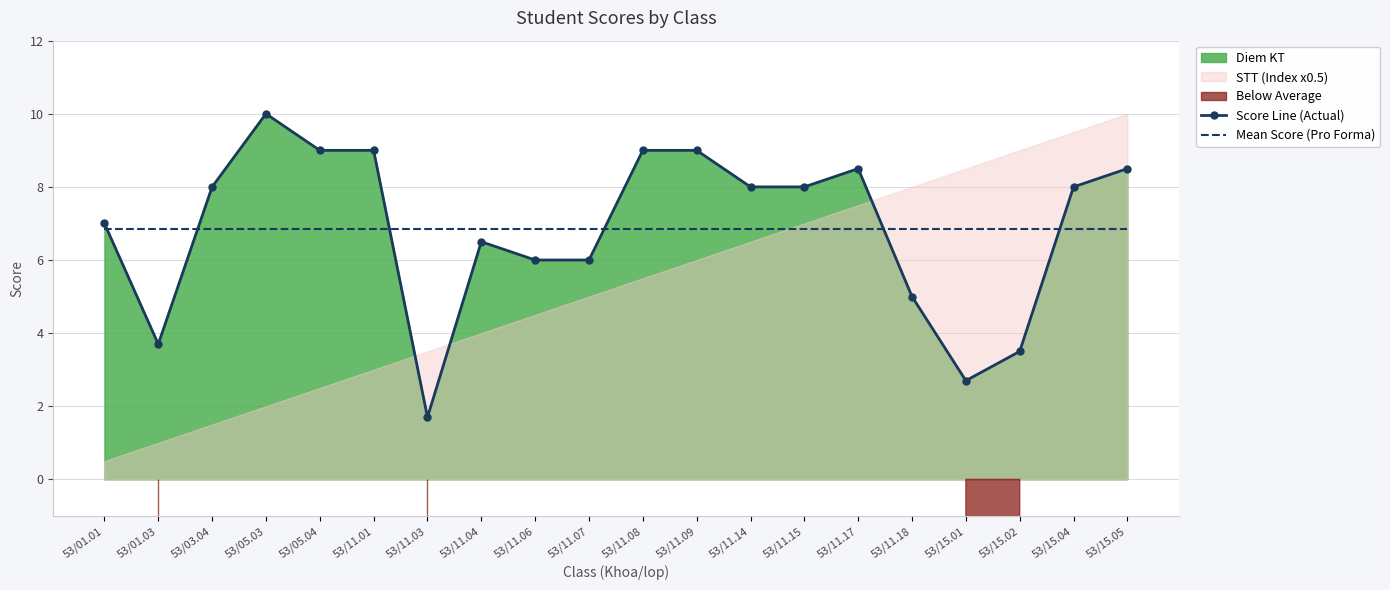

The Score Line (Actual) series shows 15.8 at 53/11.09. True or false?

False